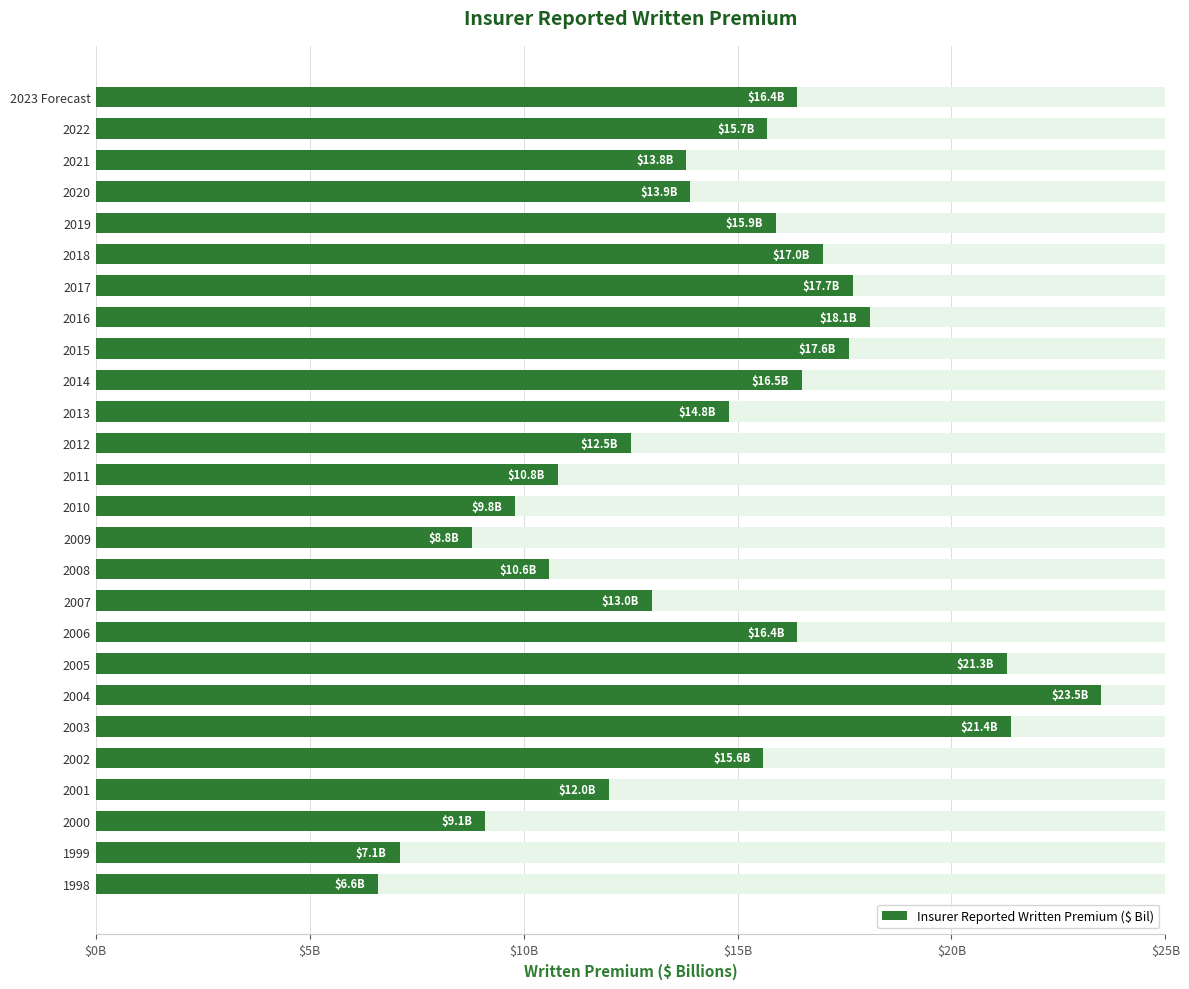

The value at 2021 is 13.8. True or false?

True